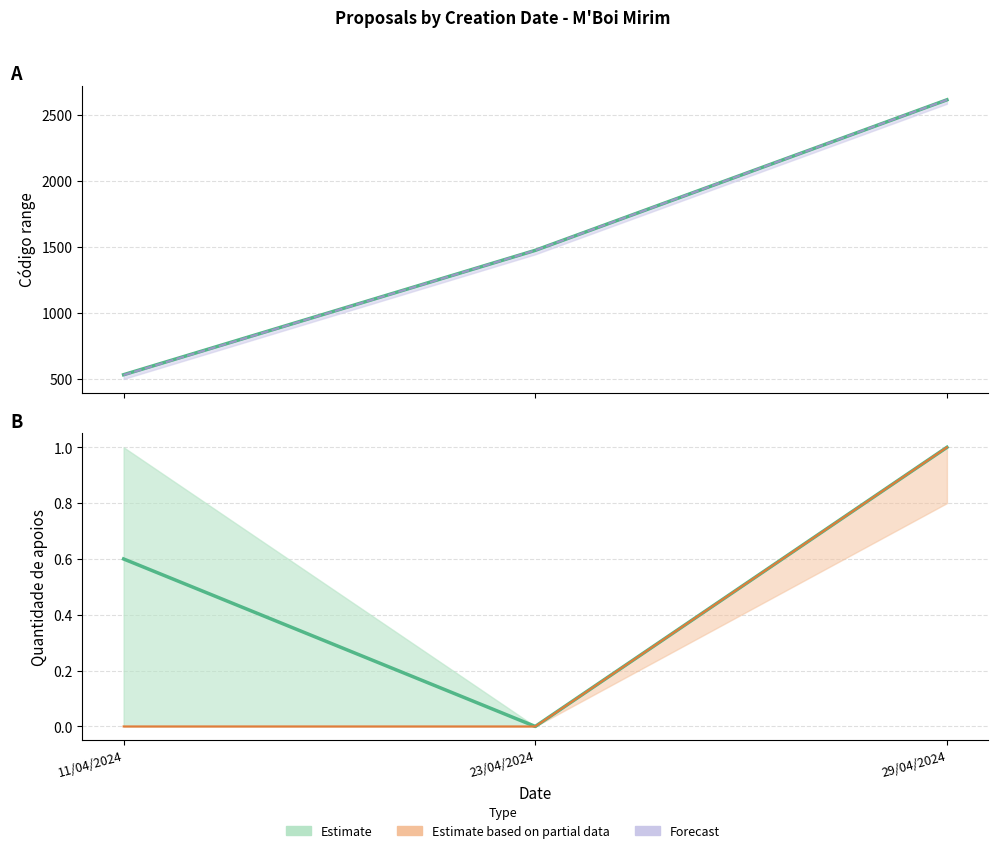

Is this an area chart (filled region under the line)?

No